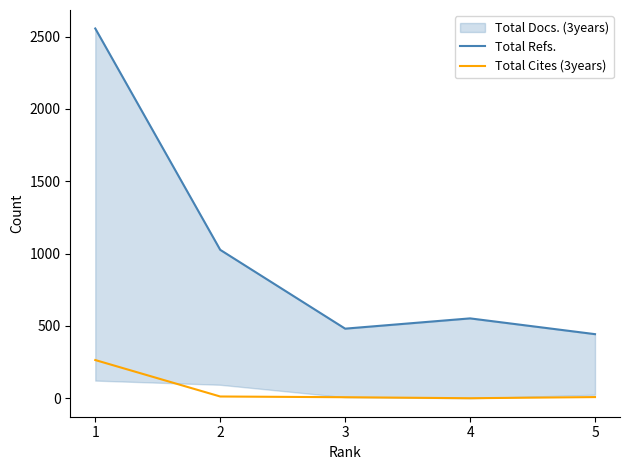

Is it true that Total Cites (3years) equals 7 at 3?

True